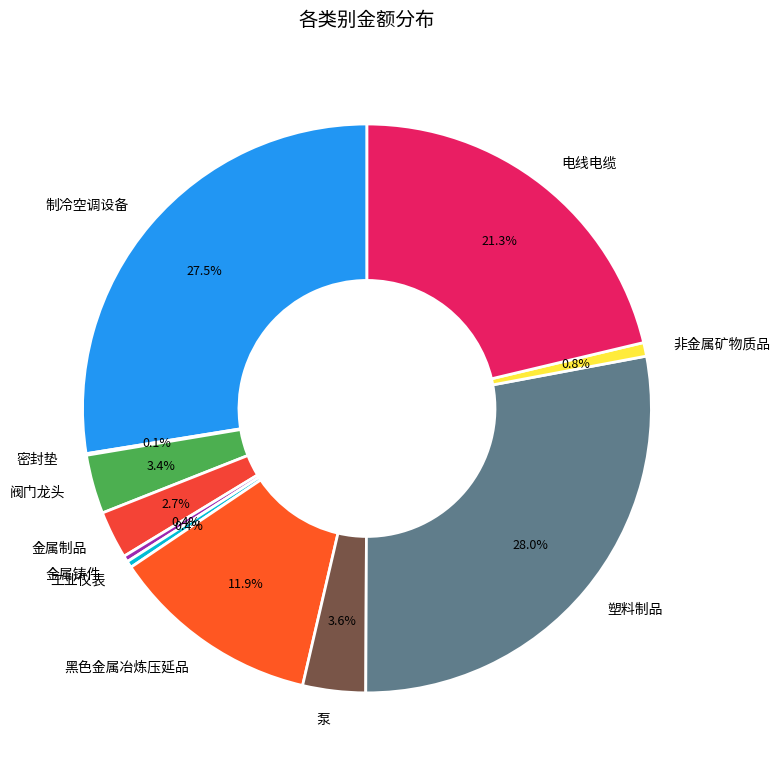

Is the sum of 金属制品 and 泵 greater than half?

No